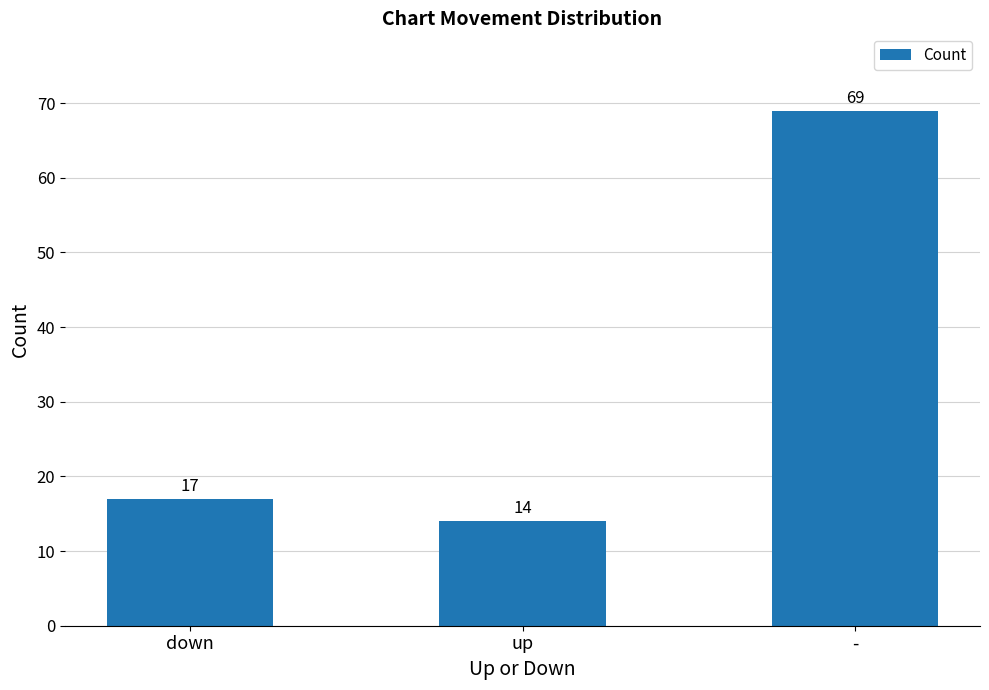

Are the bars grouped side by side (vs. stacked)?

No